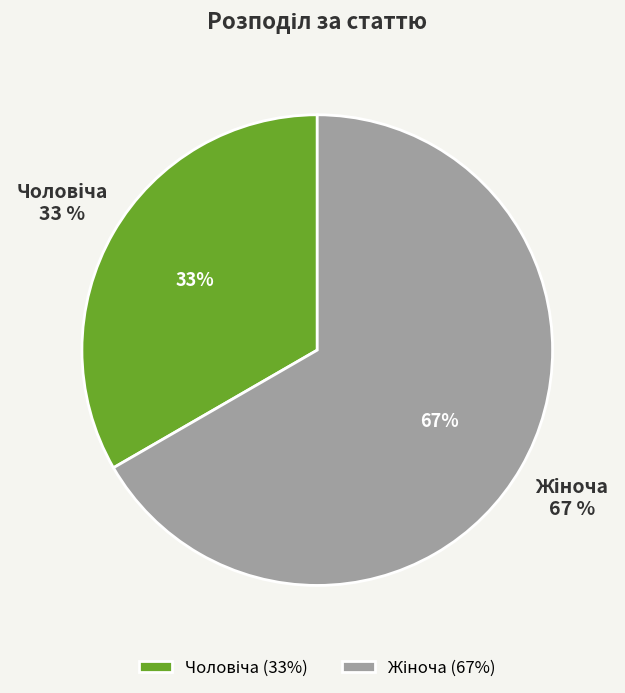

What percentage is the Жіноча slice, to the nearest percent?

67%